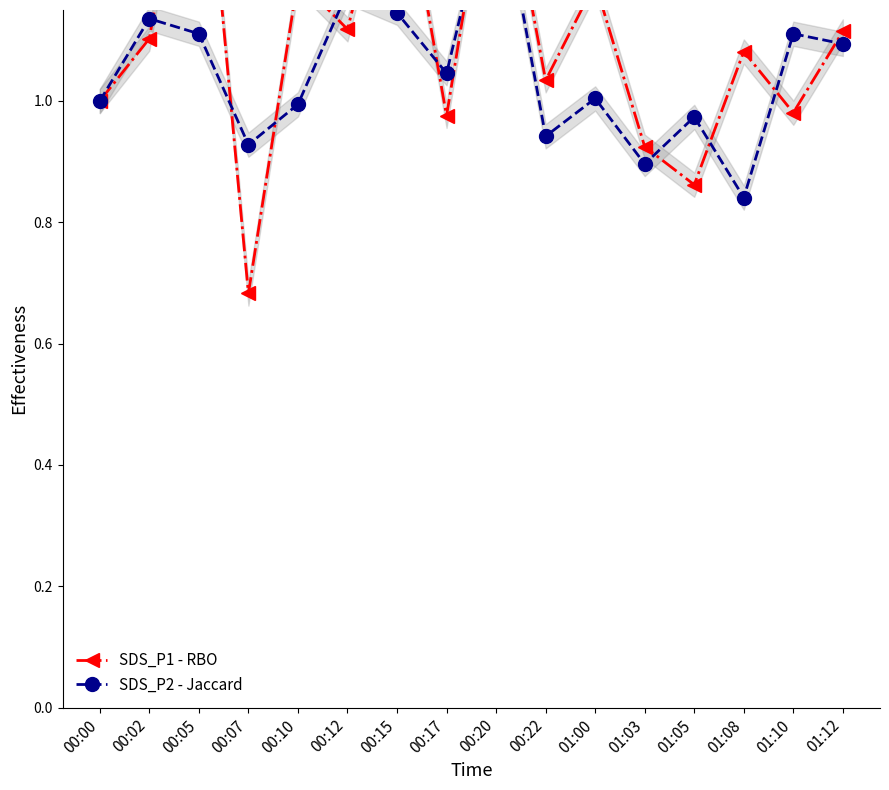

How many lines are shown in the chart?

2